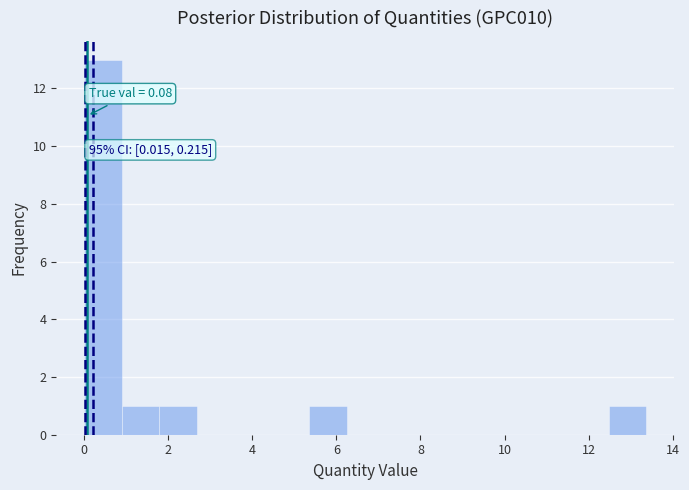

Over which range of the x-axis is the bar tallest?

0.0 to 1.0